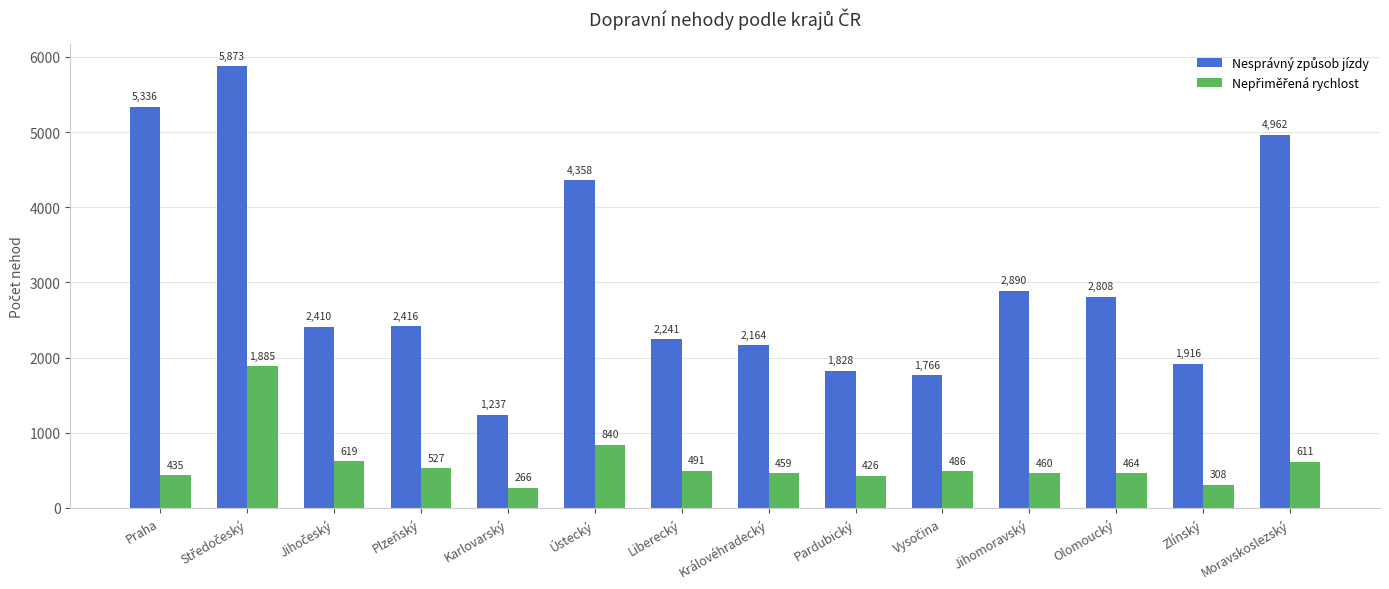

What is the total value across all series at Ústecký?

5198